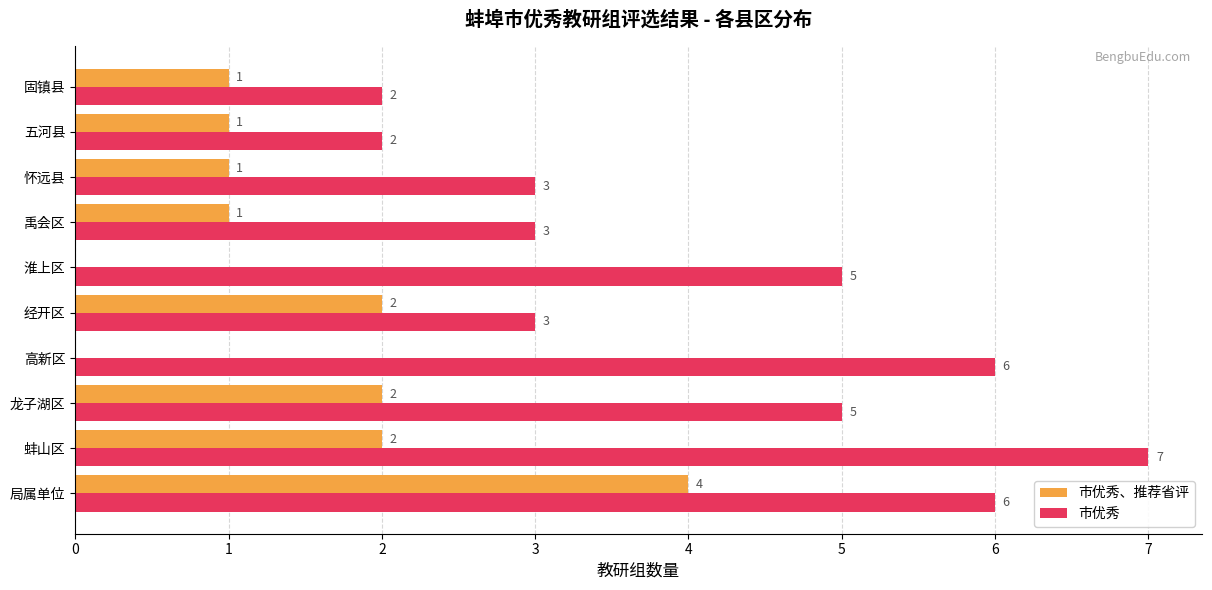

Count the number of categories in the chart.

10